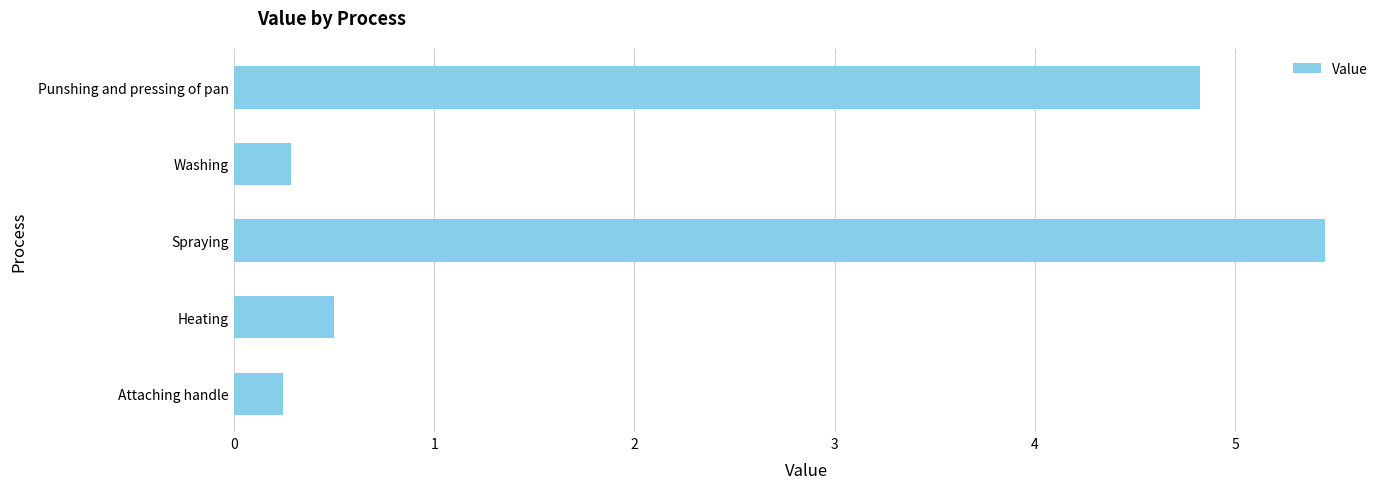

What is the approximate value at Spraying?

5.5